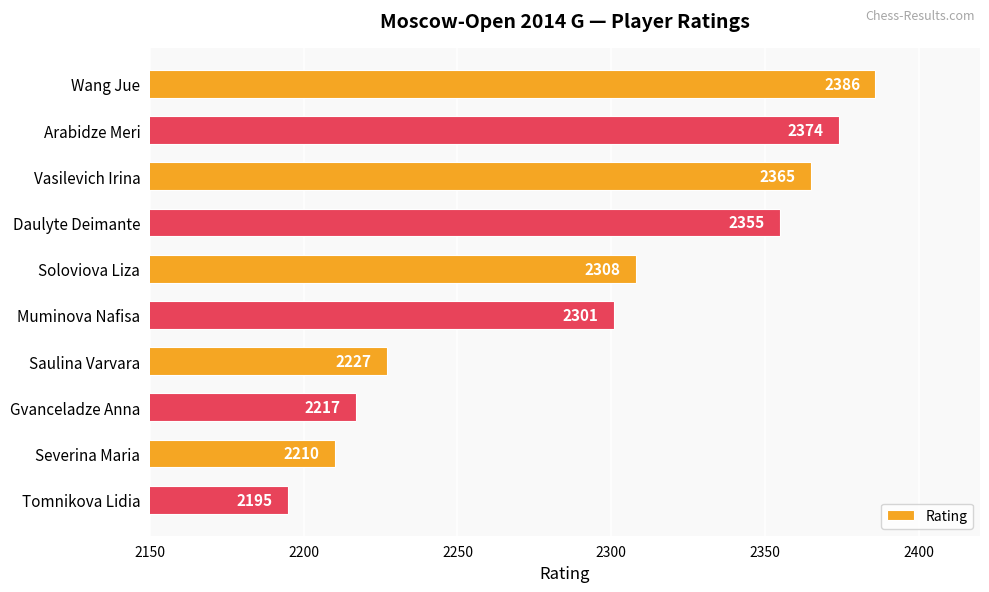

What is the sum of all values?

22938